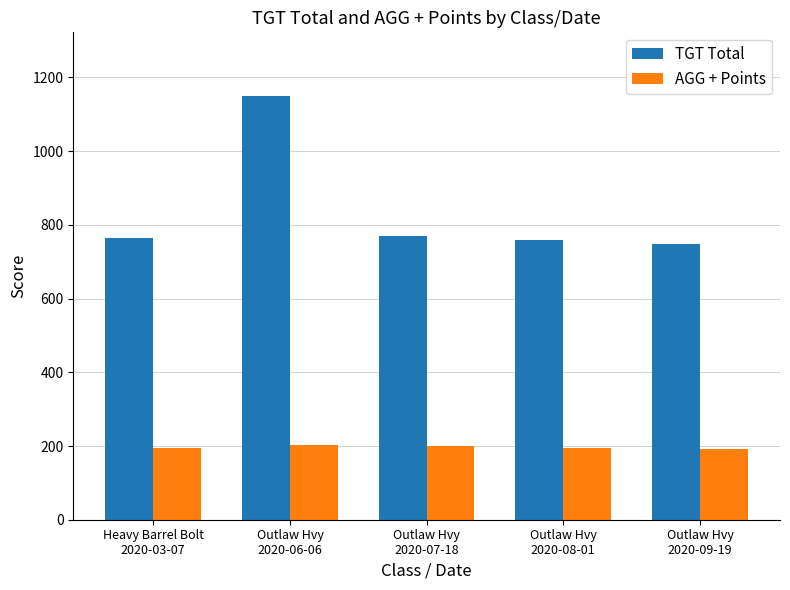

How many data points in TGT Total are less than 764?

2